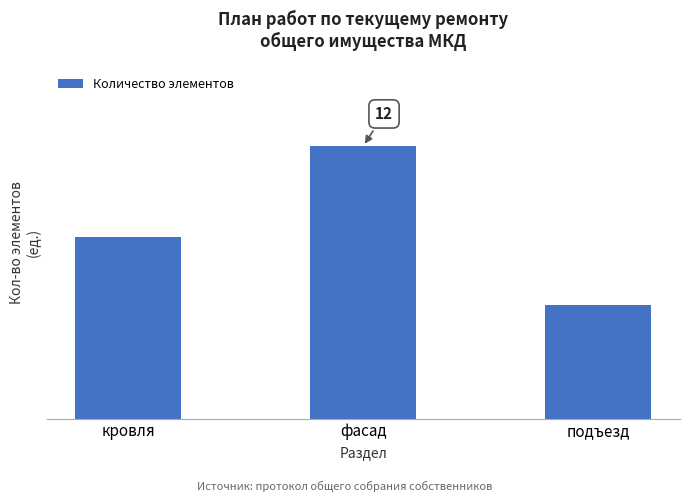

True or false: the data shows 8 at кровля.

True